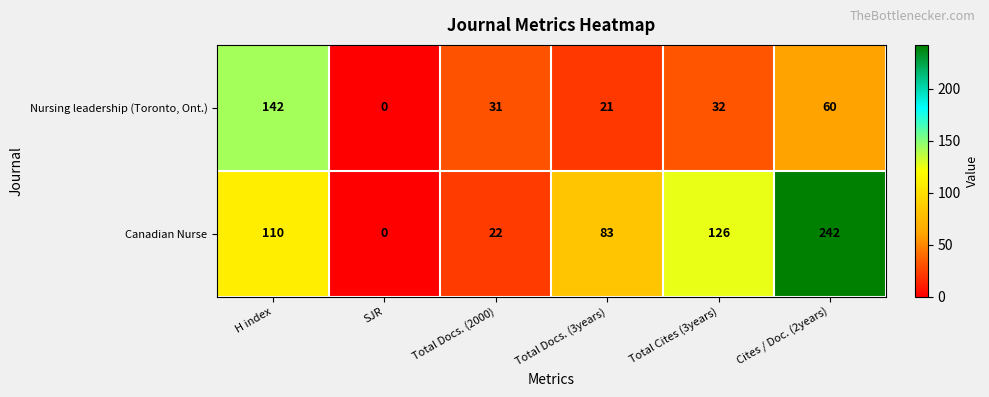

At how many categories does at least one series exceed 176?

1